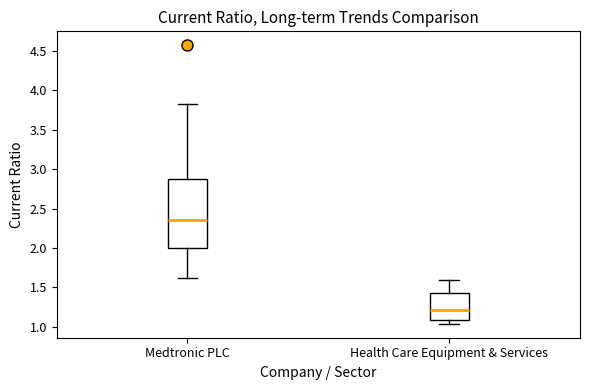

Which box is the tallest, from its lower edge to its upper edge?

Medtronic PLC